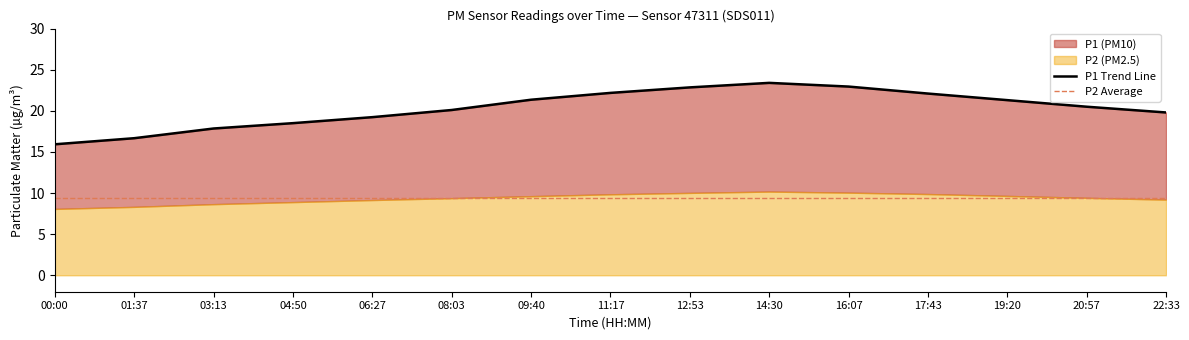

Which category has the lowest value across all series?

00:00